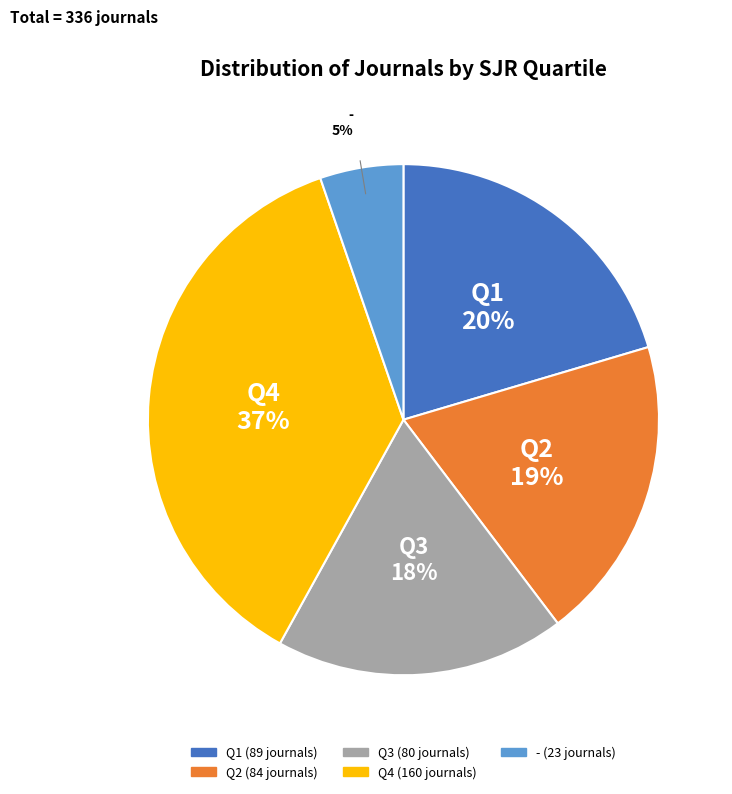

To the nearest percent, what portion does Q2 represent?

19%